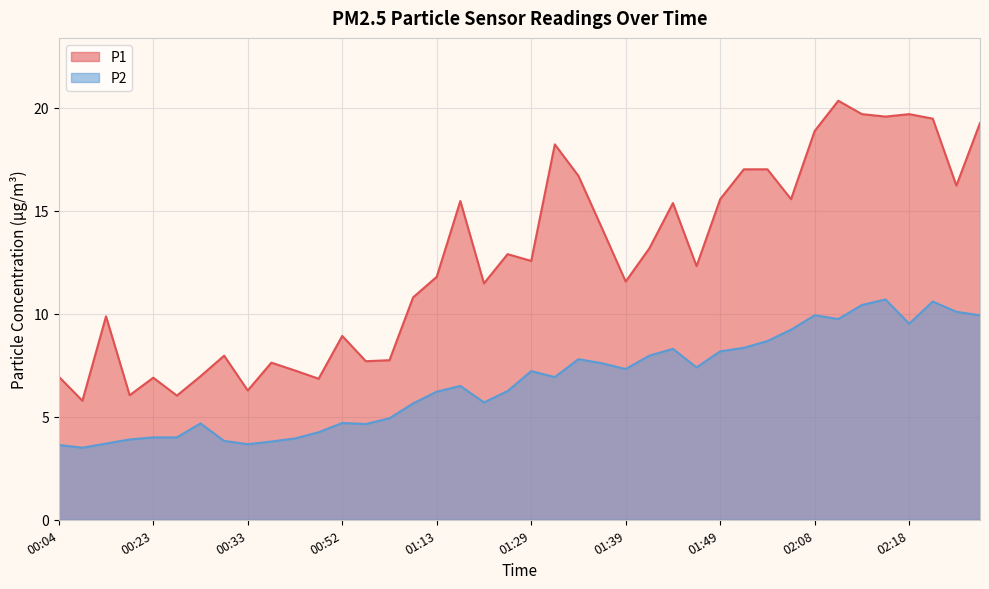

What is the label of the 32nd point from the left?

02:00